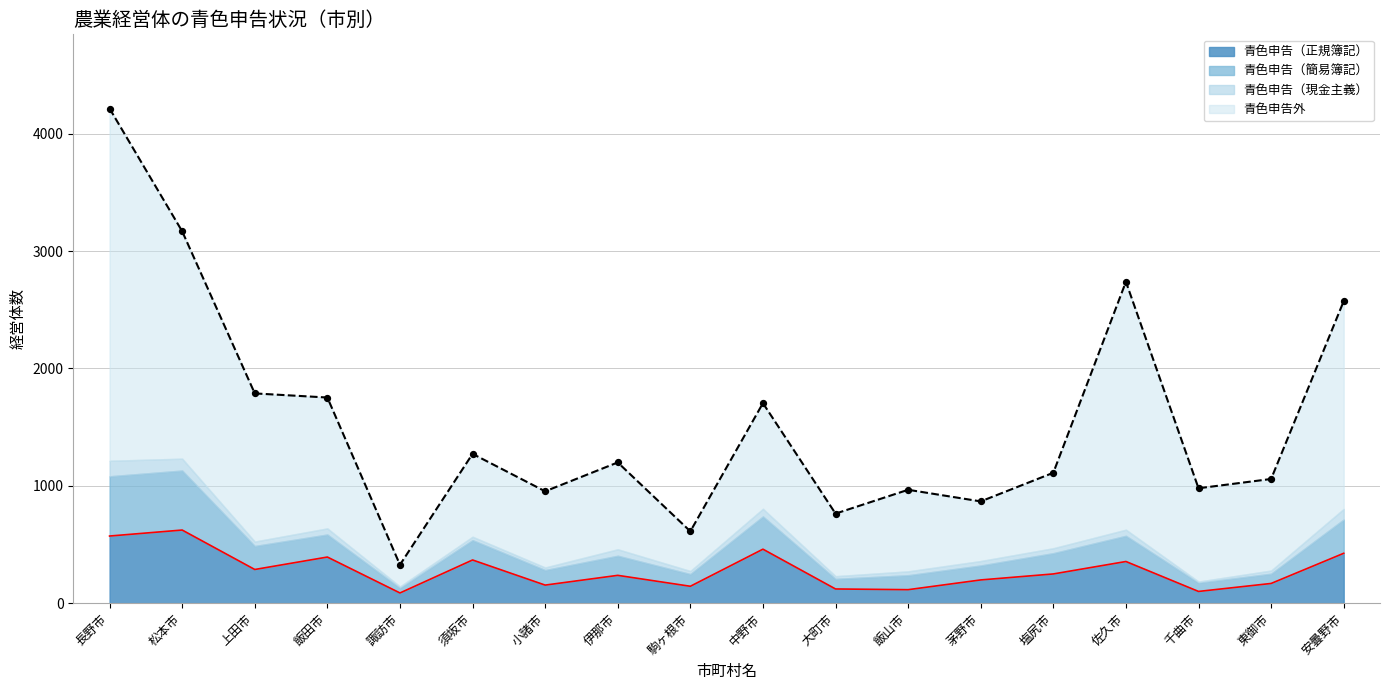

Is the value of 青色申告外 at 飯山市 greater than the value of 青色申告（正規簿記） at 伊那市?

Yes